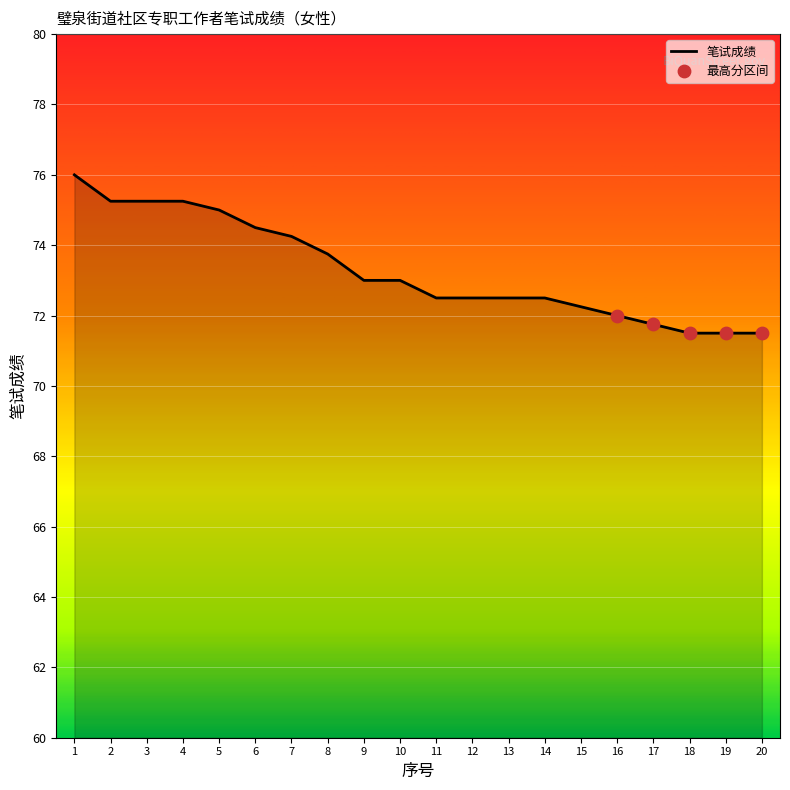

Approximately how many times larger is the value at 9 compared to 13?

1.0